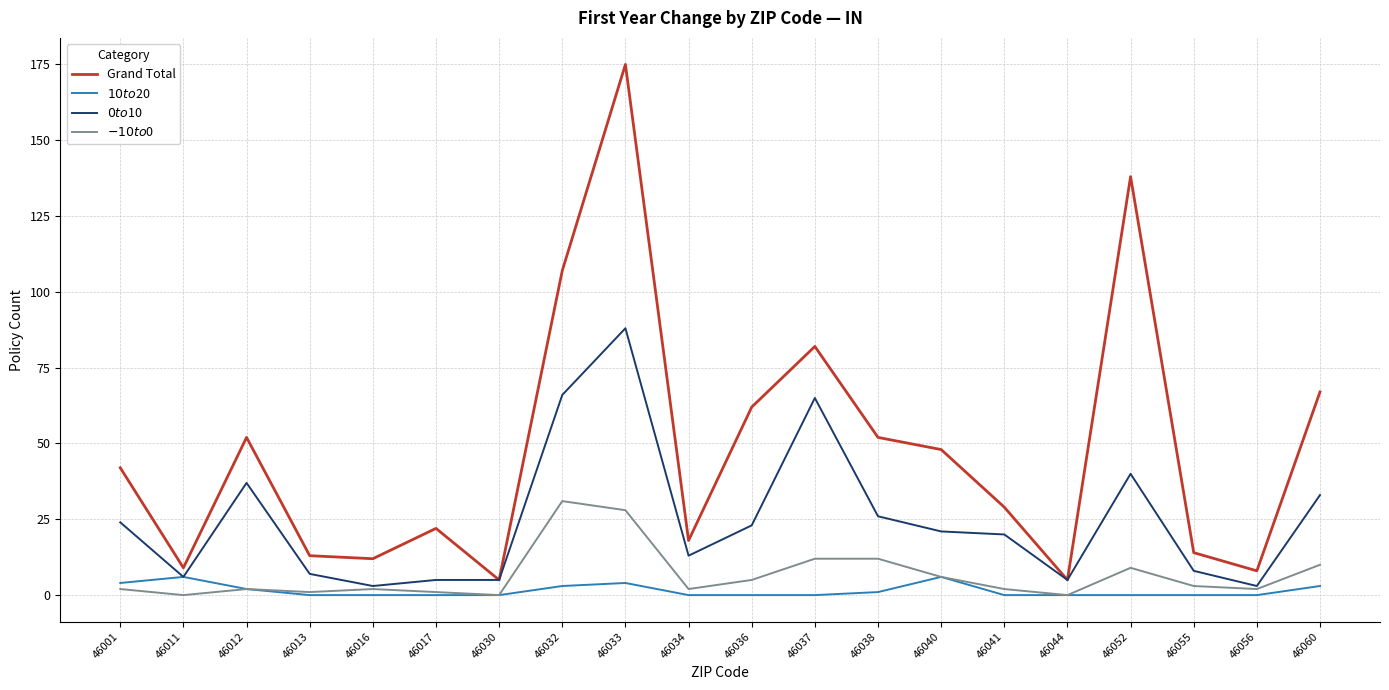

The Grand Total series shows 5 at 46044. True or false?

True